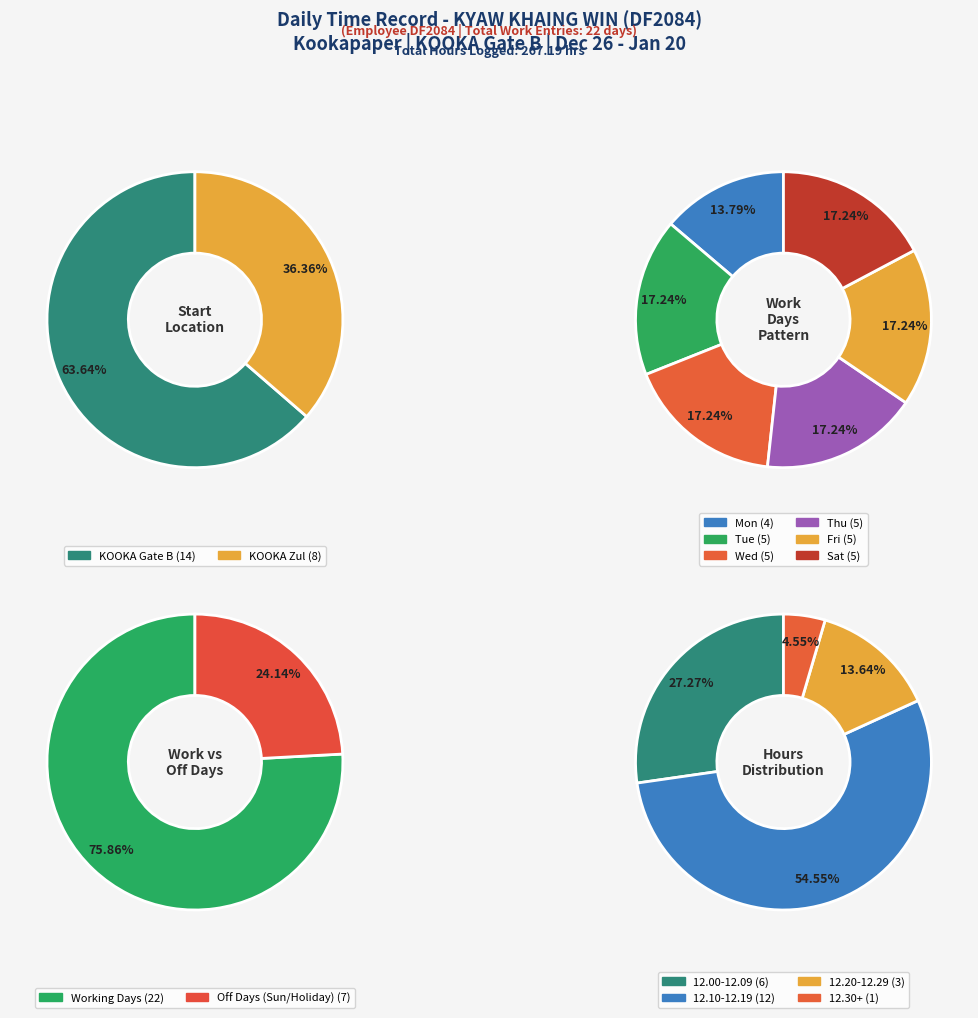

What percentage do Tue and Fri together represent?

34.5%